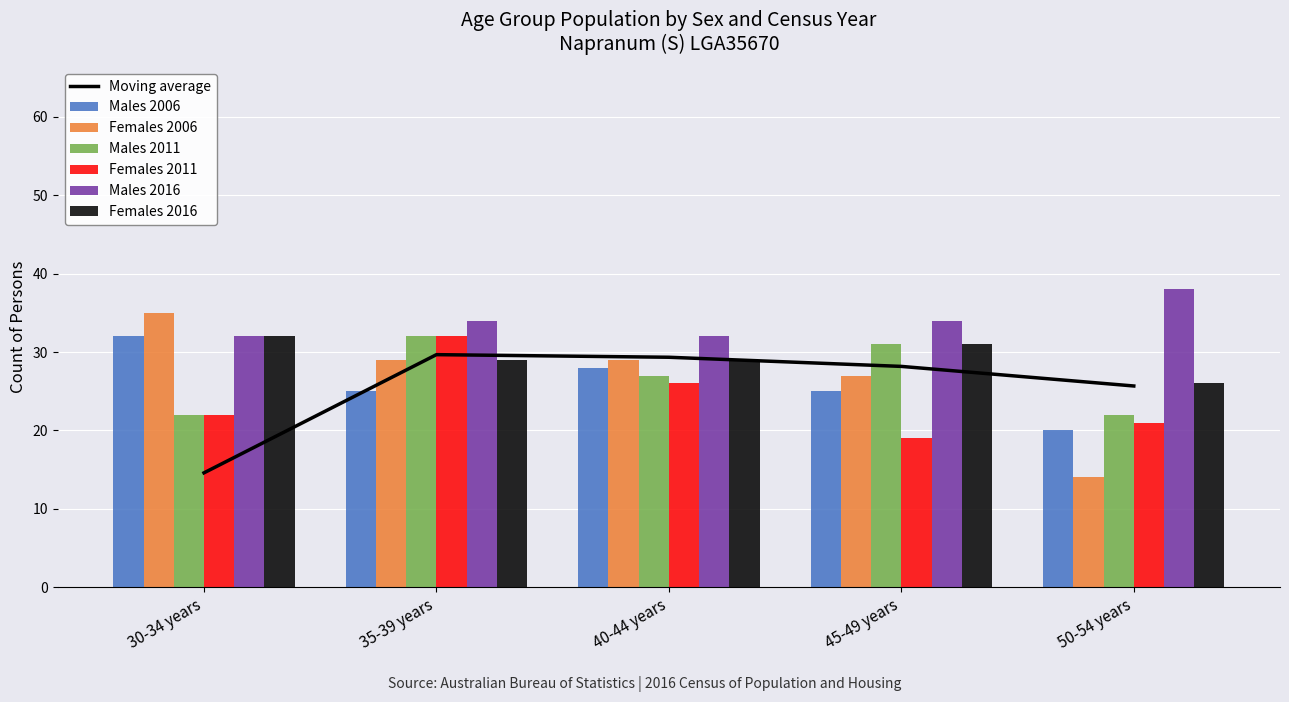

Which label corresponds to the largest value in the chart?

50-54 years